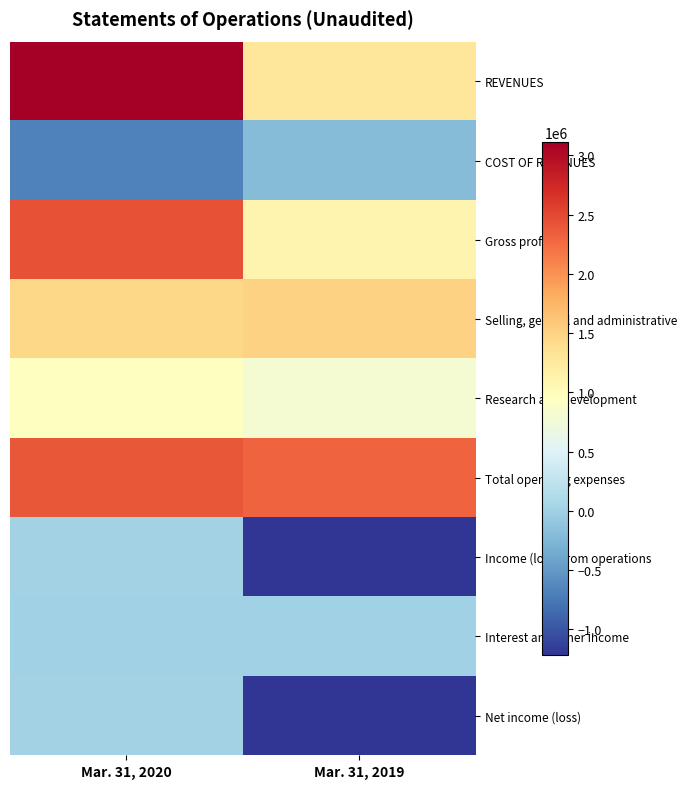

Rank the series at Mar. 31, 2020 from lowest to highest value.

COST OF REVENUES, Interest and other income, Income (loss) from operations, Net income (loss), Research and development, Selling, general and administrative, Total operating expenses, Gross profit, REVENUES